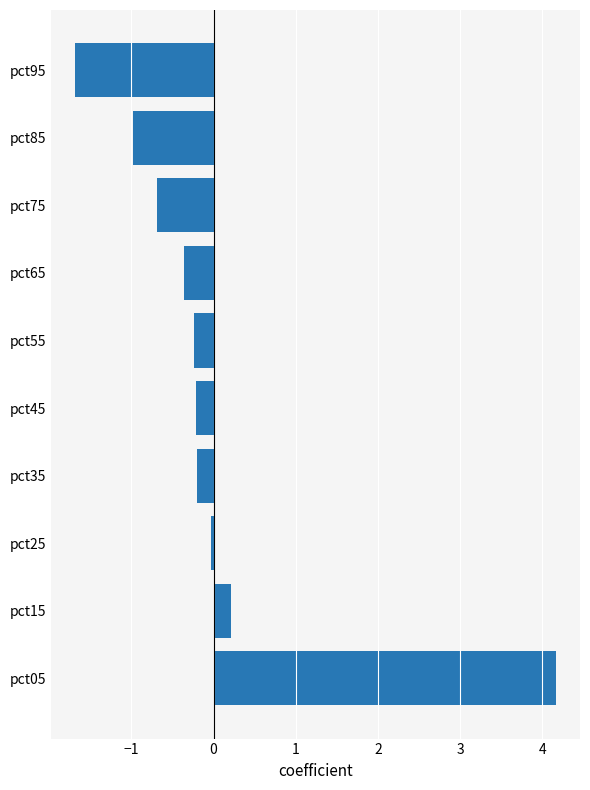

Read the value at pct05.

4.2